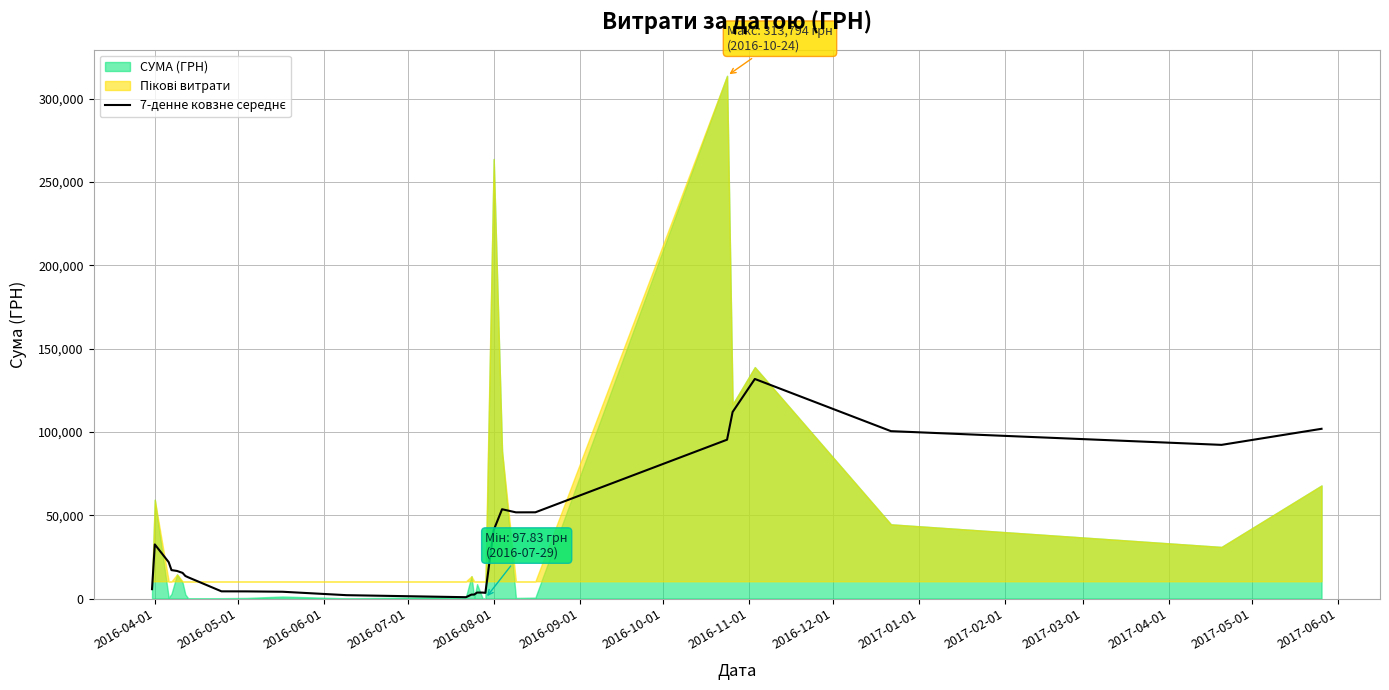

Reading left to right, what are all the values shown in this chart?

5626.5	32481.4	21839.6	17070.1	16556.1	15393.9	13544.8	12765.8	4320.0	4292.1	4072.3	2018.0	799.0	2362.9	2389.3	3595.8	3572.7	3412.0	41091.4	53602.1	51739.9	51767.3	95357.7	111989.7	131819.4	100486.6	92251.3	101895.4